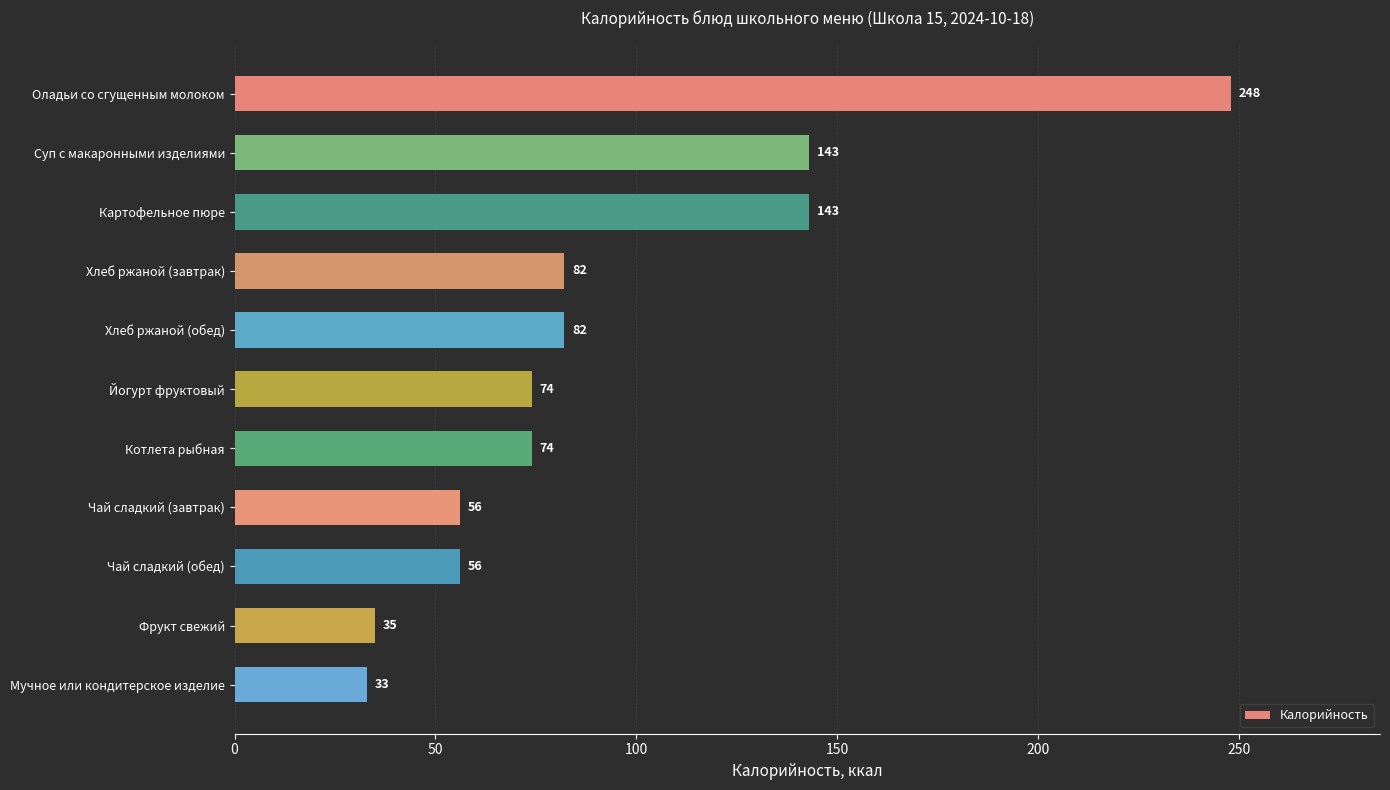

What is the difference between the maximum and minimum values?

215